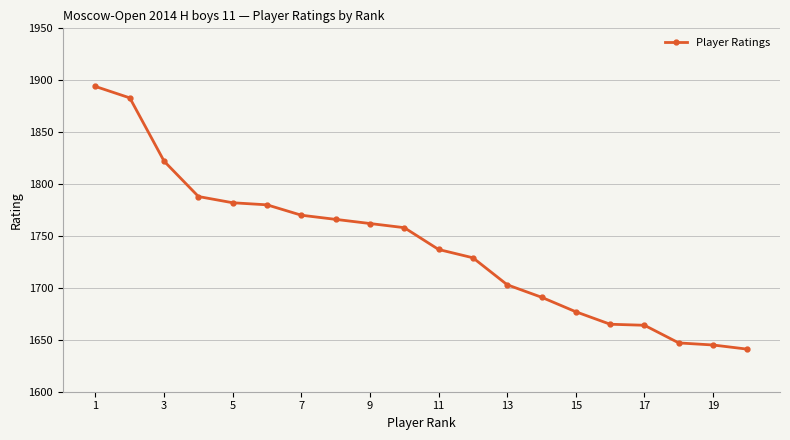

What is the difference between the maximum and minimum values?

253